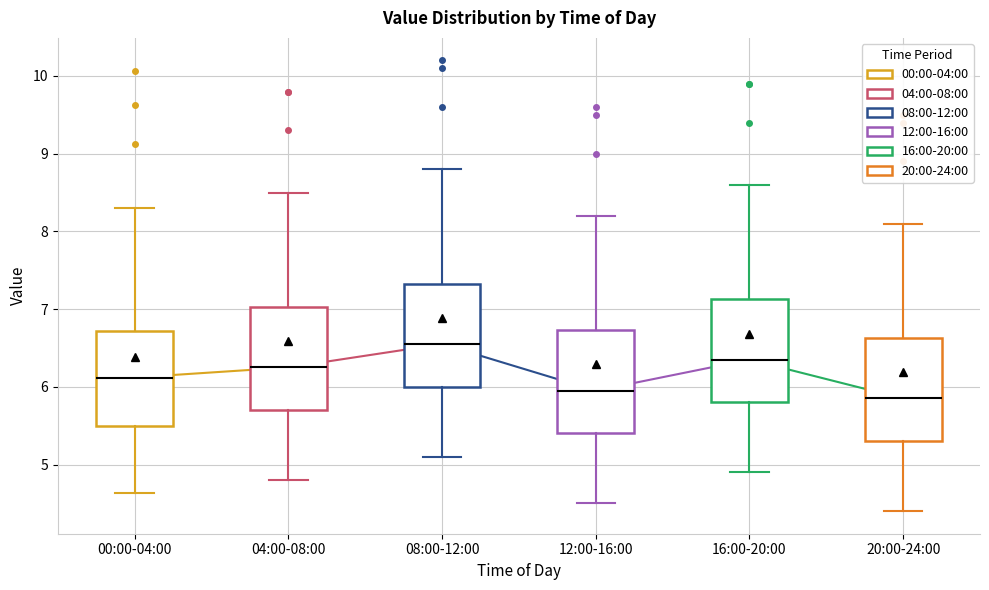

Where is the upper edge of the box for 04:00-08:00 on the y-axis? The values are not printed on the chart, so give them approximately, as read against the axis.

7.0